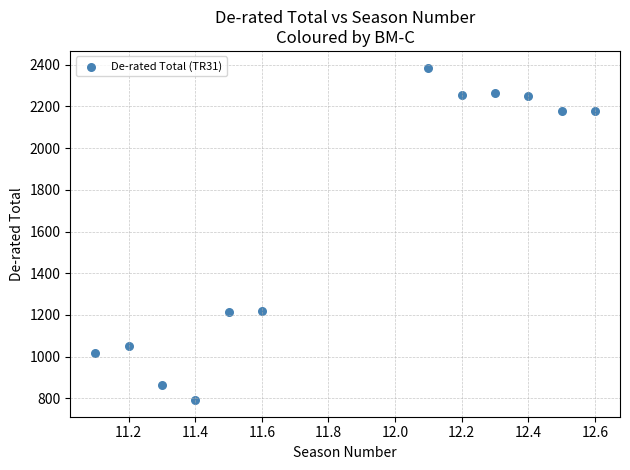

What is the average Y value?

1639.3